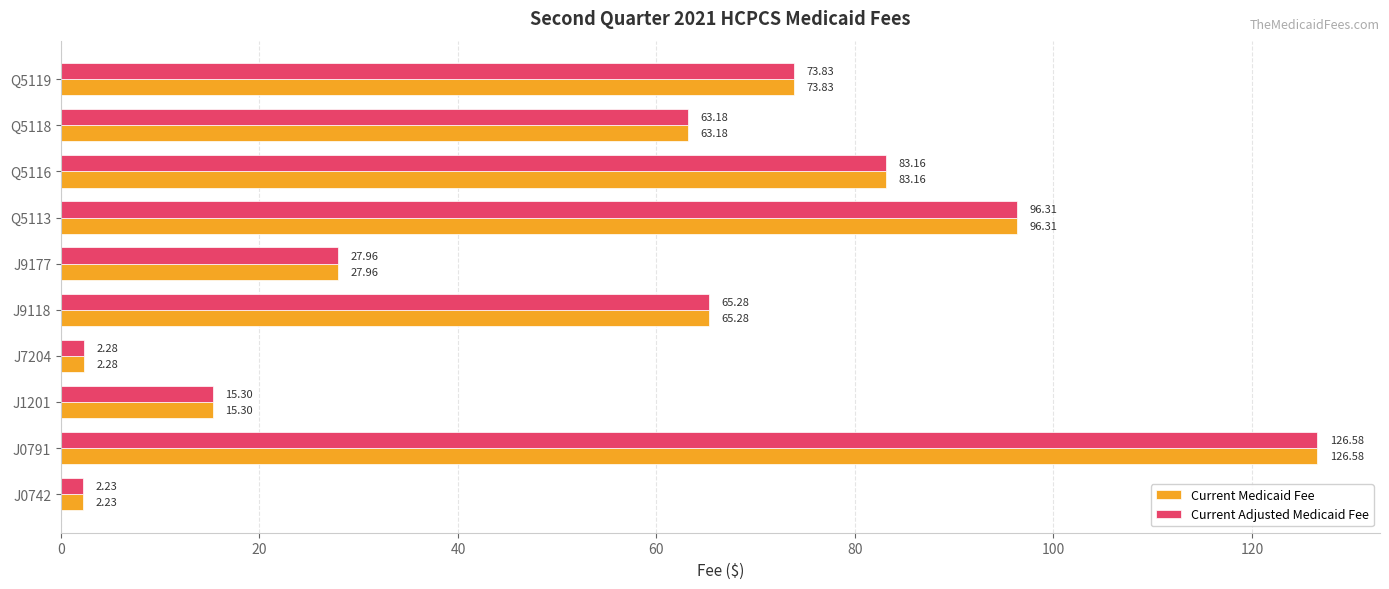

What are all the series names shown in the legend?

Current Medicaid Fee, Current Adjusted Medicaid Fee